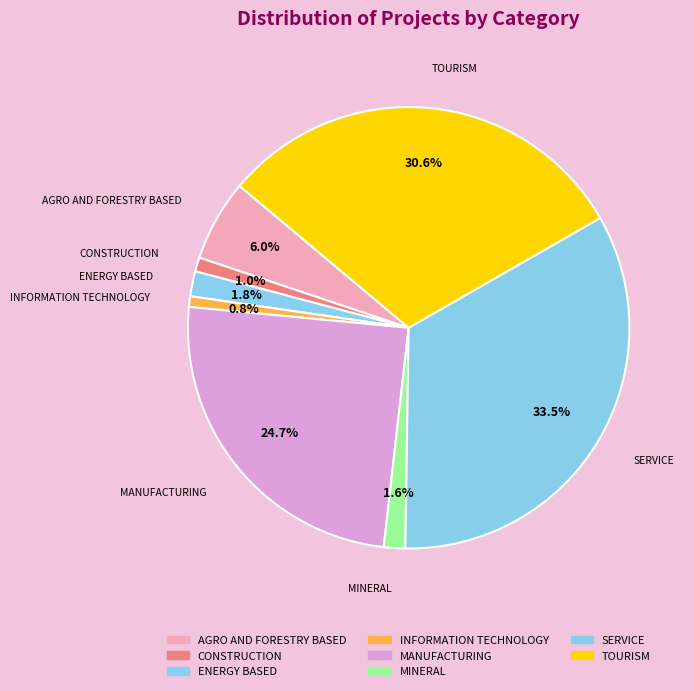

How many slices are in this pie chart?

8